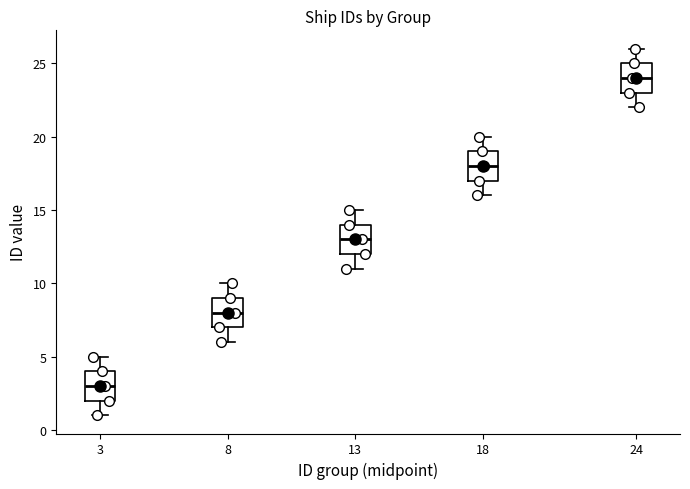

Where does the upper whisker of the box at x = 3 end on the y-axis? The values are not printed on the chart, so give them approximately, as read against the axis.

5